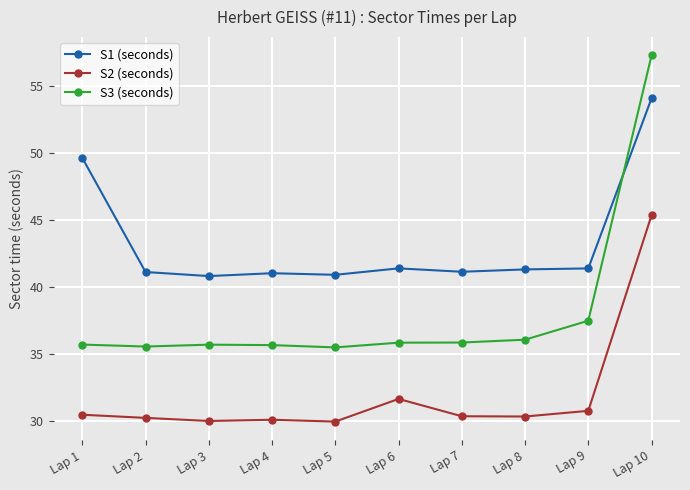

True or false: S2 (seconds) and S3 (seconds) cross at least once.

False